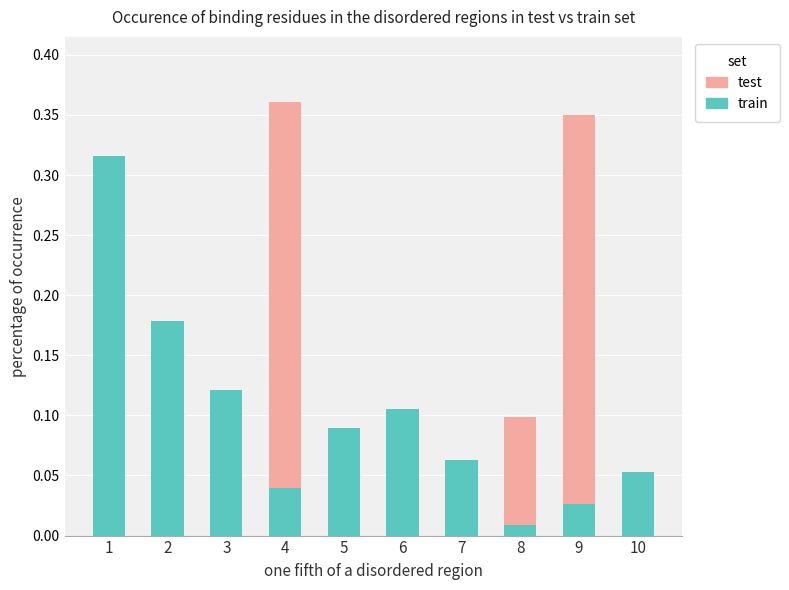

Does the chart contain stacked bars?

Yes